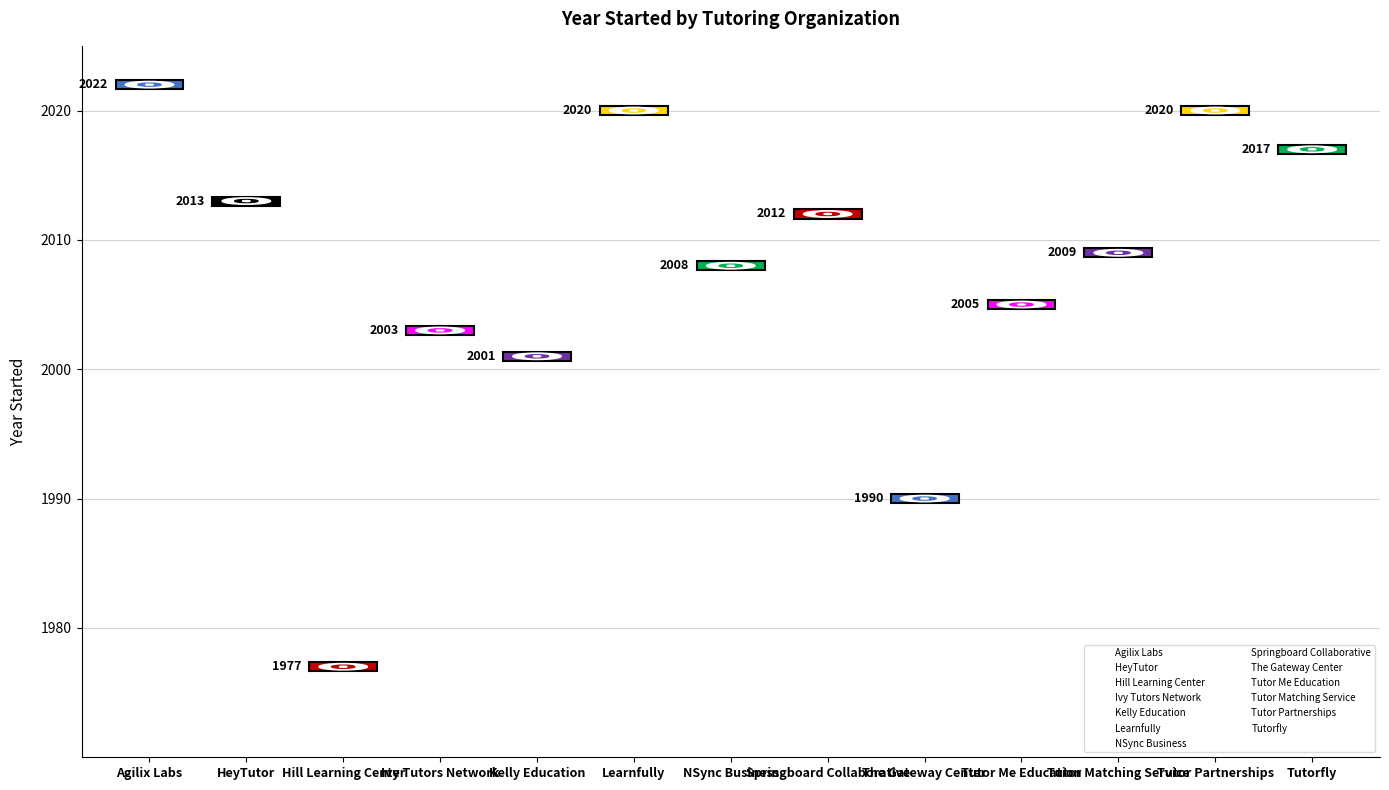

What is the label of the 13th point from the right?

Agilix Labs